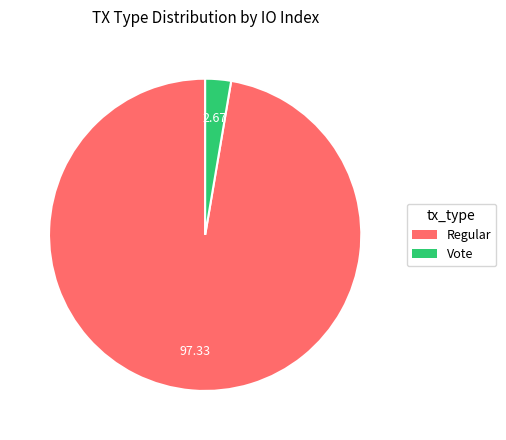

Which category has the biggest portion of the pie?

Regular